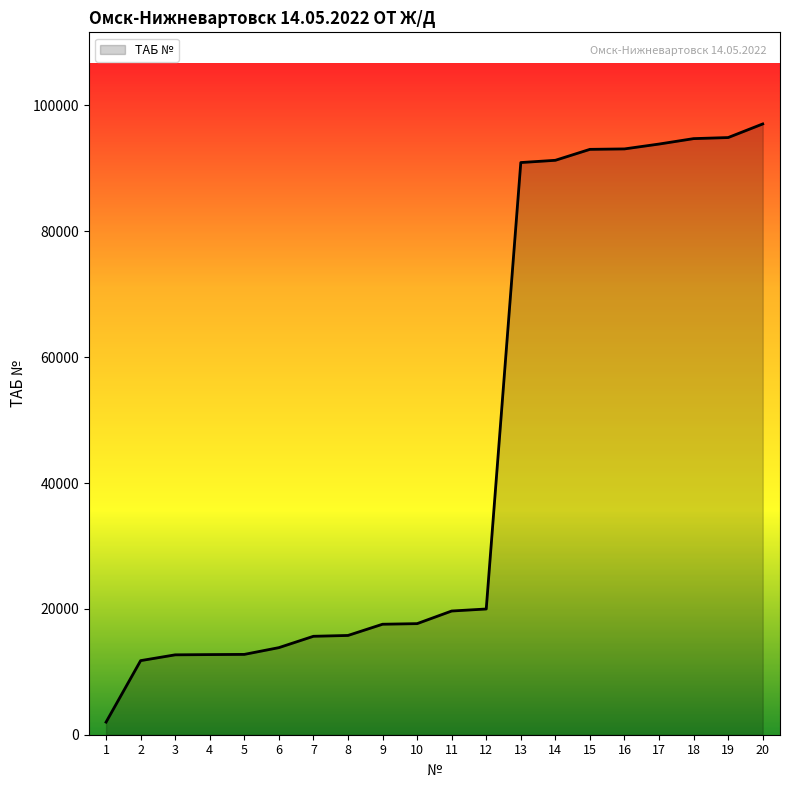

What is the greatest value displayed?

97062